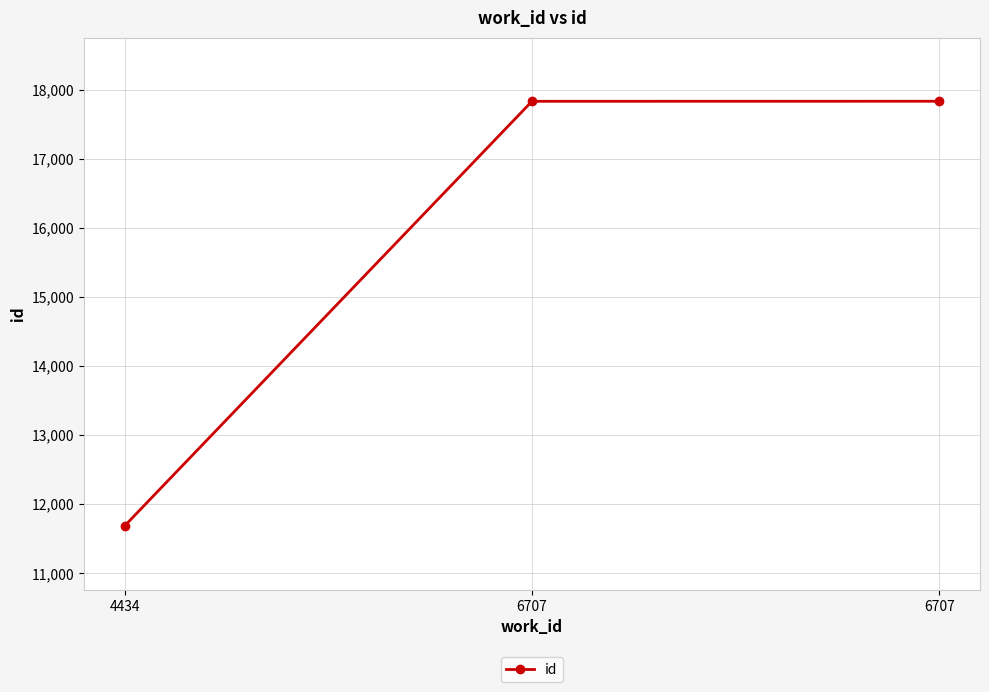

Reading left to right, transcribe all the data shown in this chart.

4434=11682	6707=17832	6707=17833